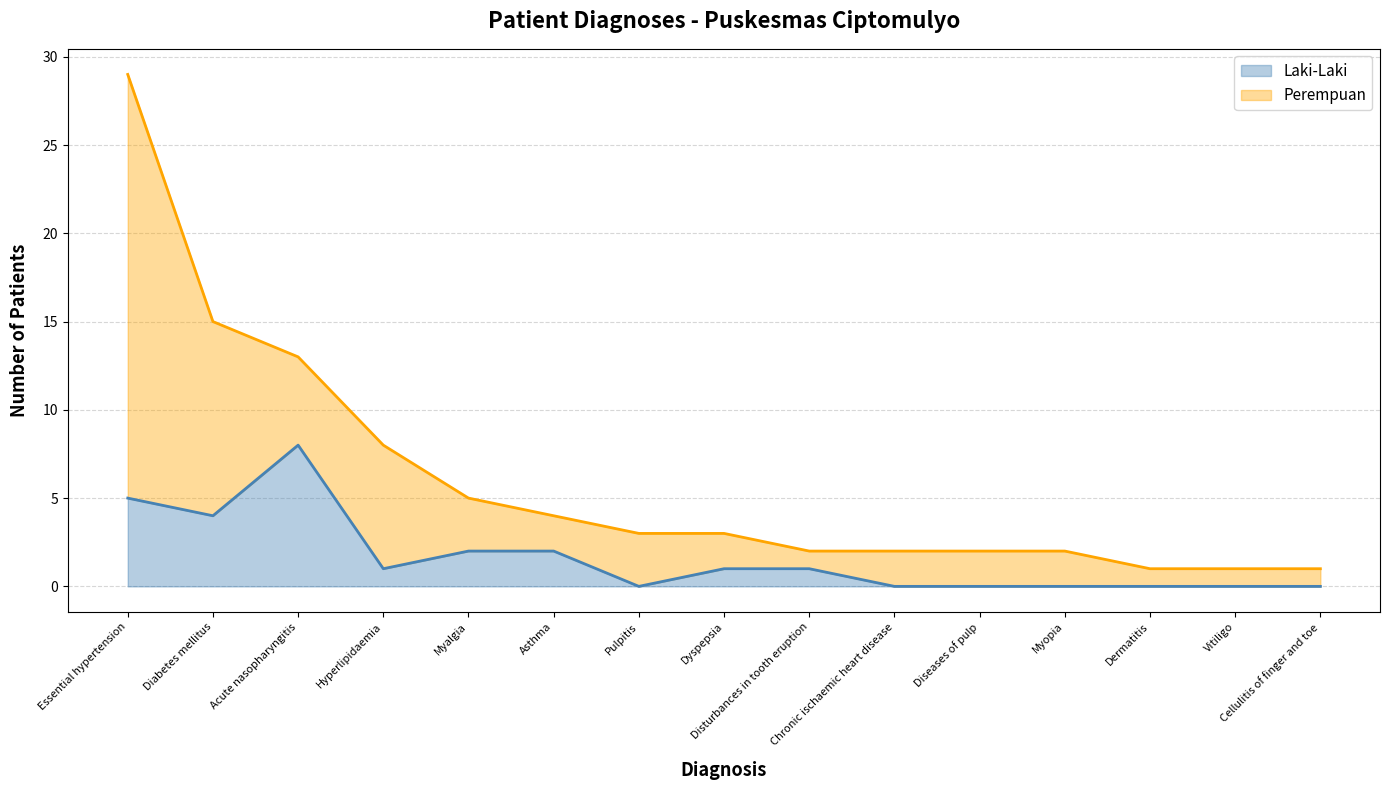

What position from the right is Dyspepsia?

8